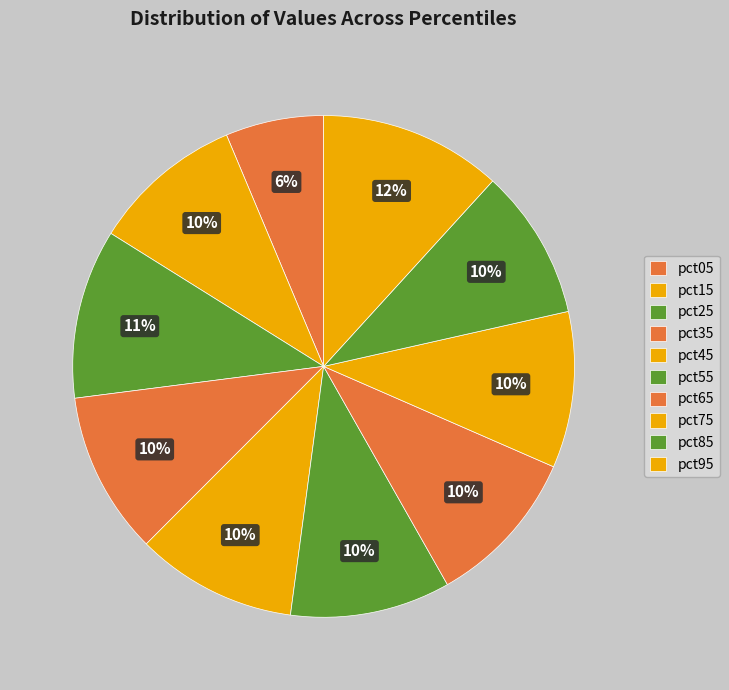

Count the number of slices in the pie.

10